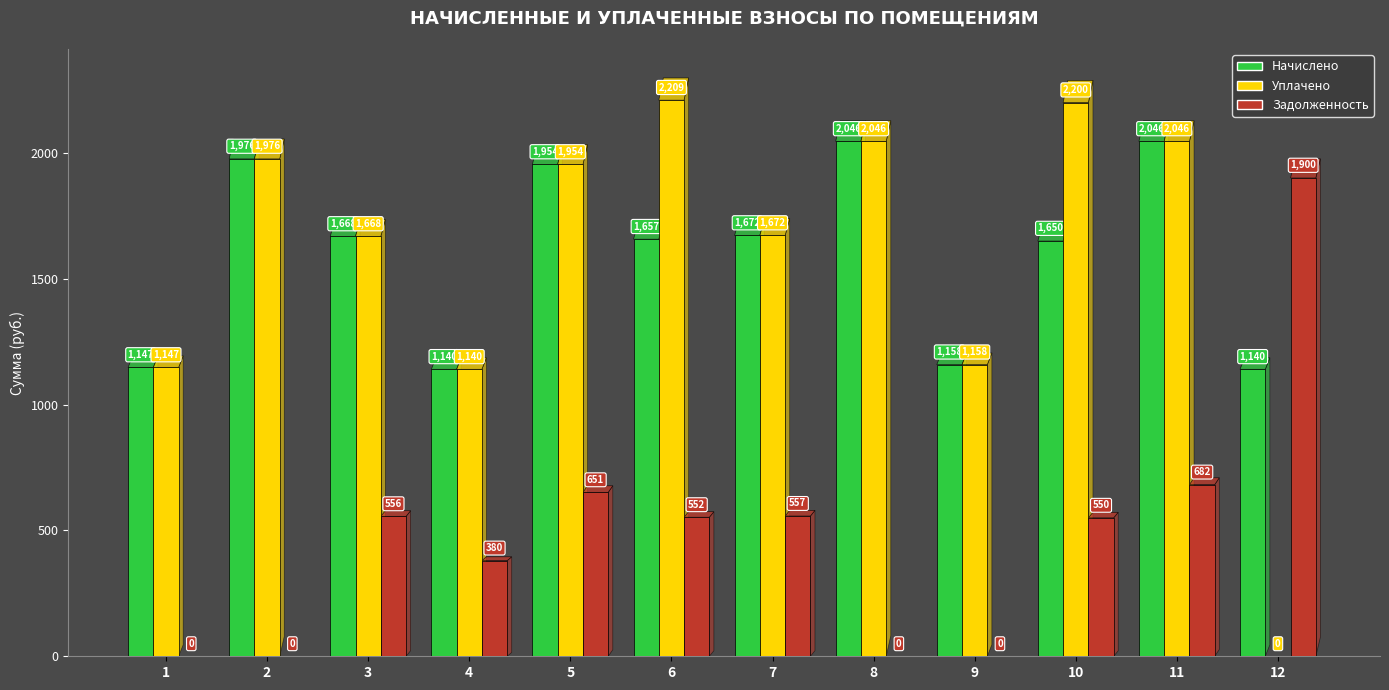

What is the total value across all series at 10?

4399.2